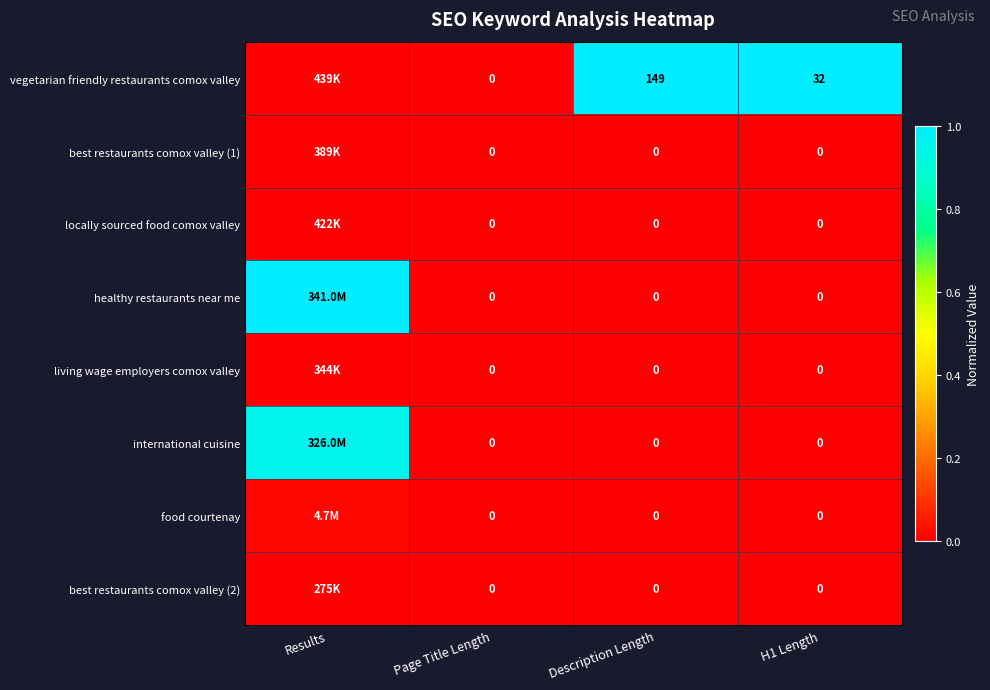

Between Page Title Length and H1 Length, which series saw the biggest shift?

vegetarian friendly restaurants comox valley